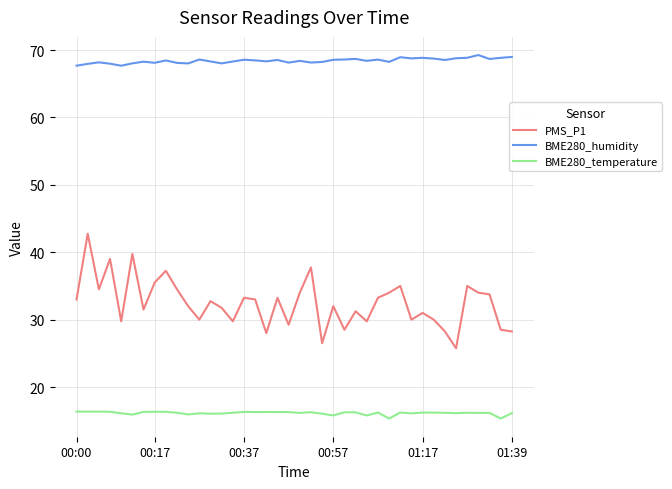

Which series has the largest range (max minus min)?

PMS_P1